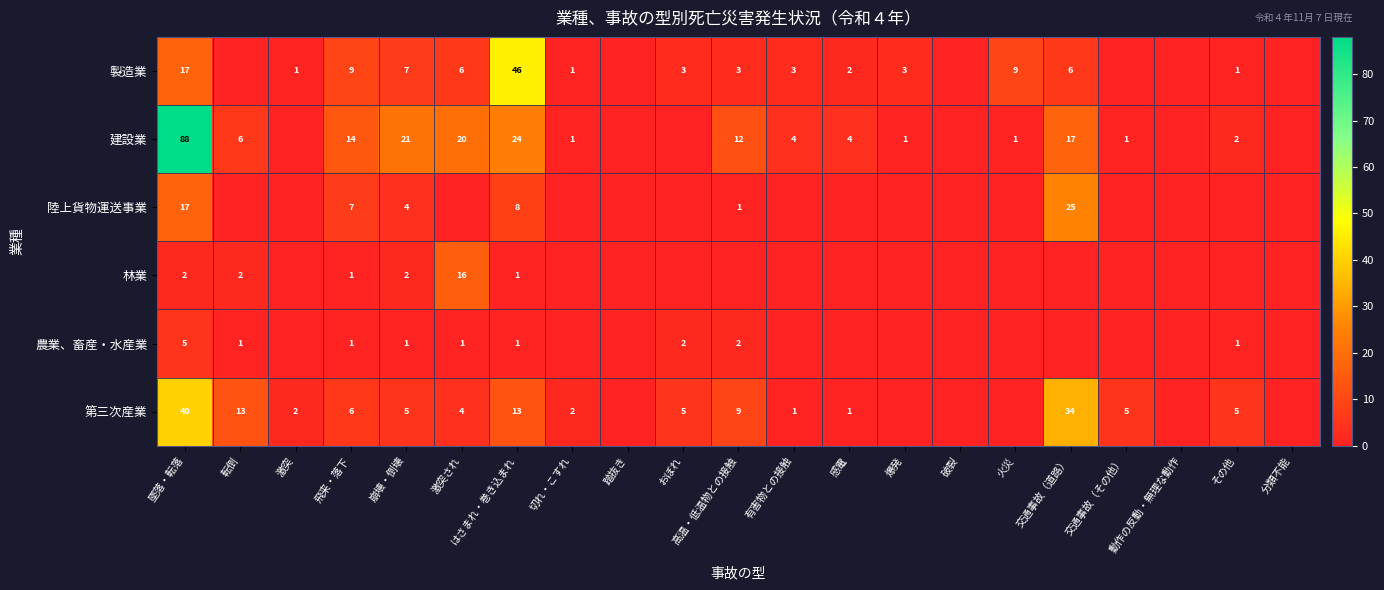

What is the total value across all series at 高温・低温物との接触?

27